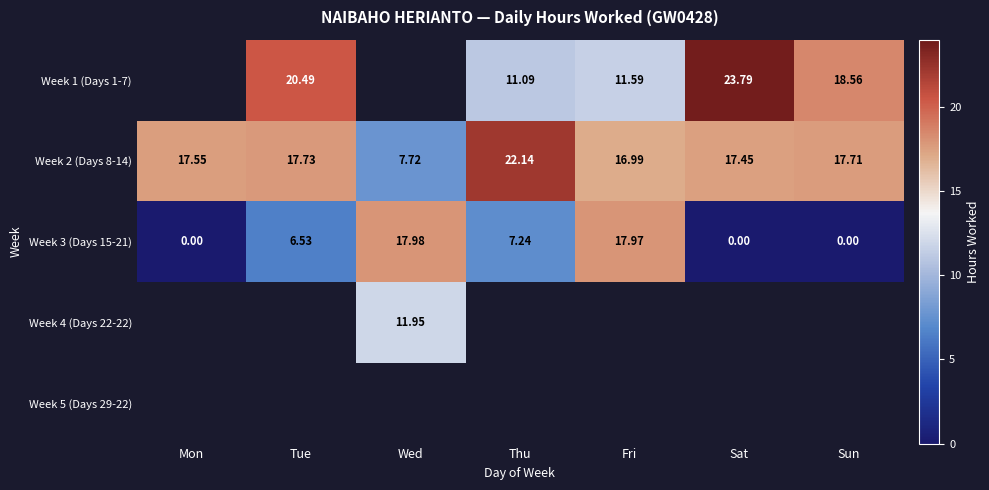

Where does the Week 2 (Days 8-14) series first go above 17?

Mon